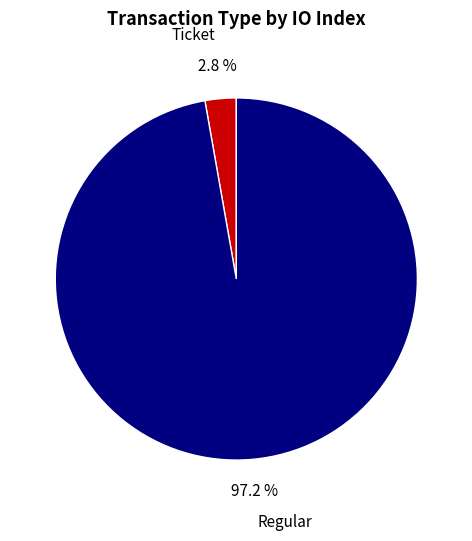

Rank the categories by value from lowest to highest.

Ticket, Regular